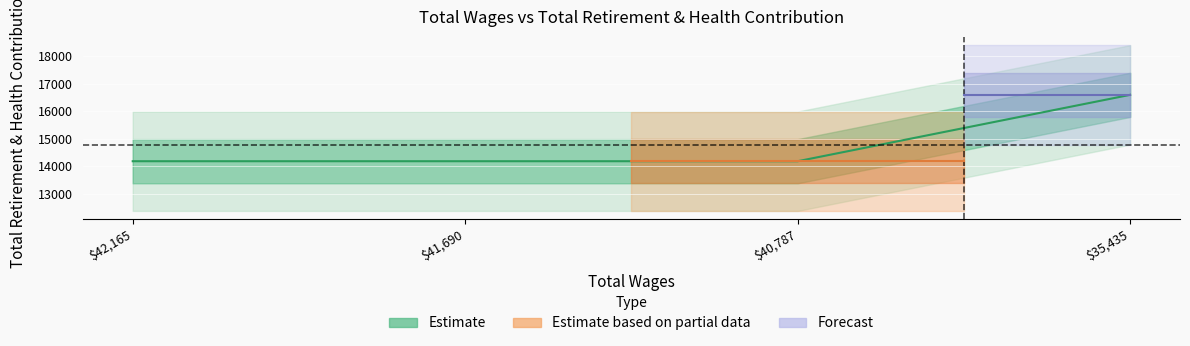

Reading left to right, what are all the values shown in this chart?

14186	14186	14186	16591